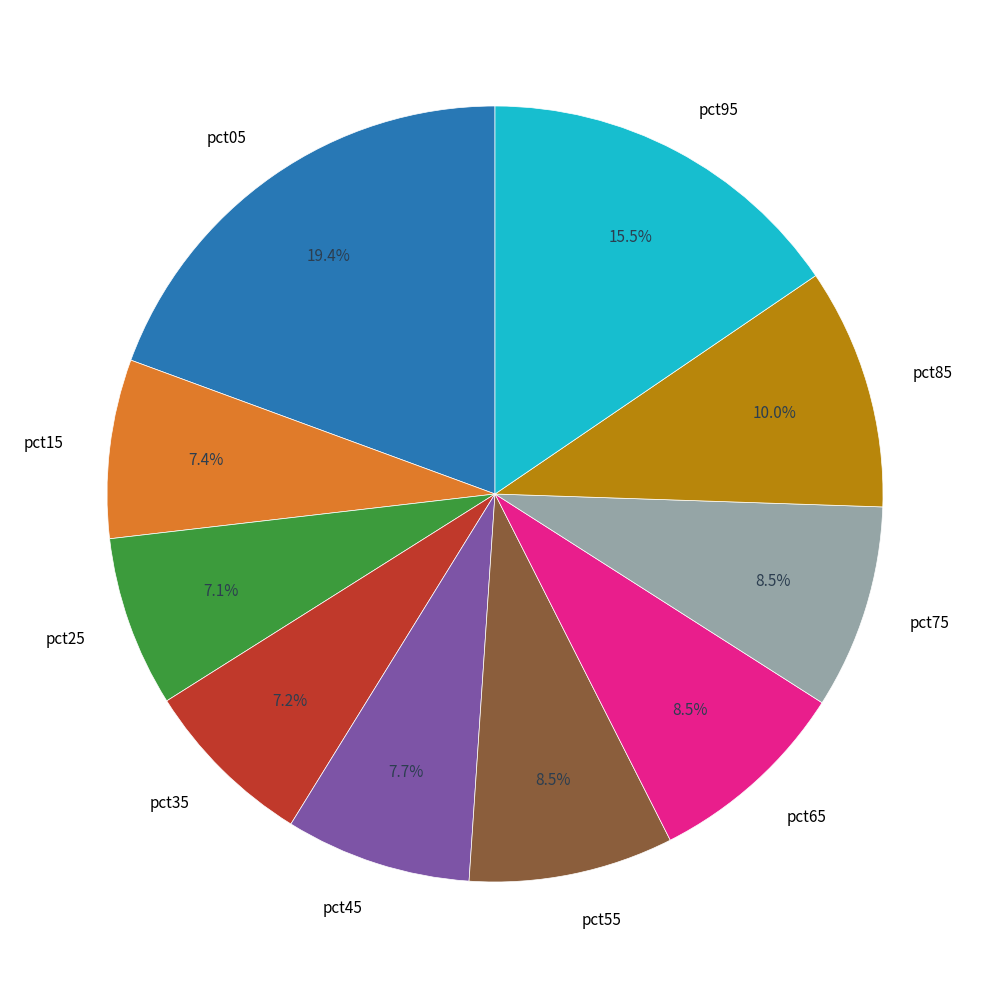

To the nearest percent, what is the difference between the pct15 and pct55 slice percentages?

1%